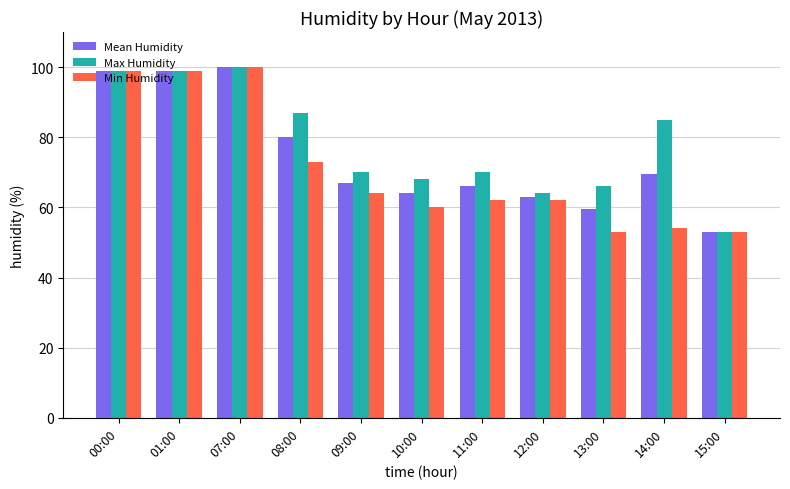

At how many categories does at least one series exceed 54?

10